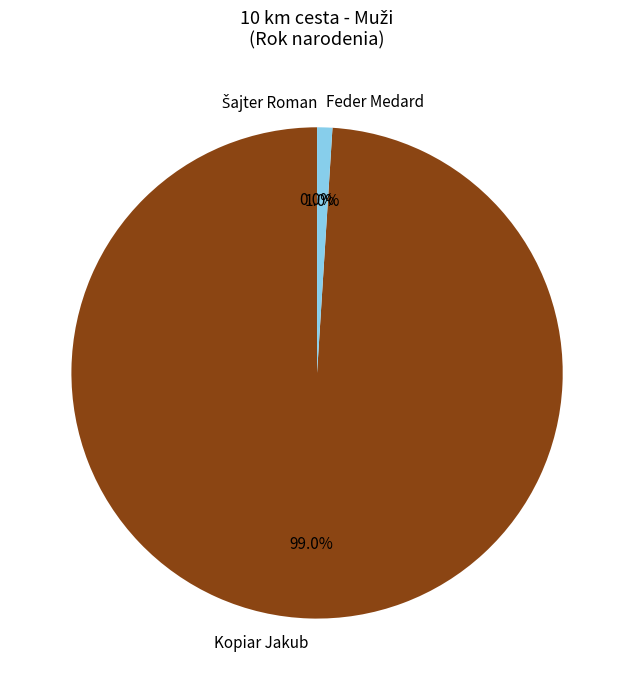

Is the sum of Kopiar Jakub and Feder Medard greater than half?

Yes